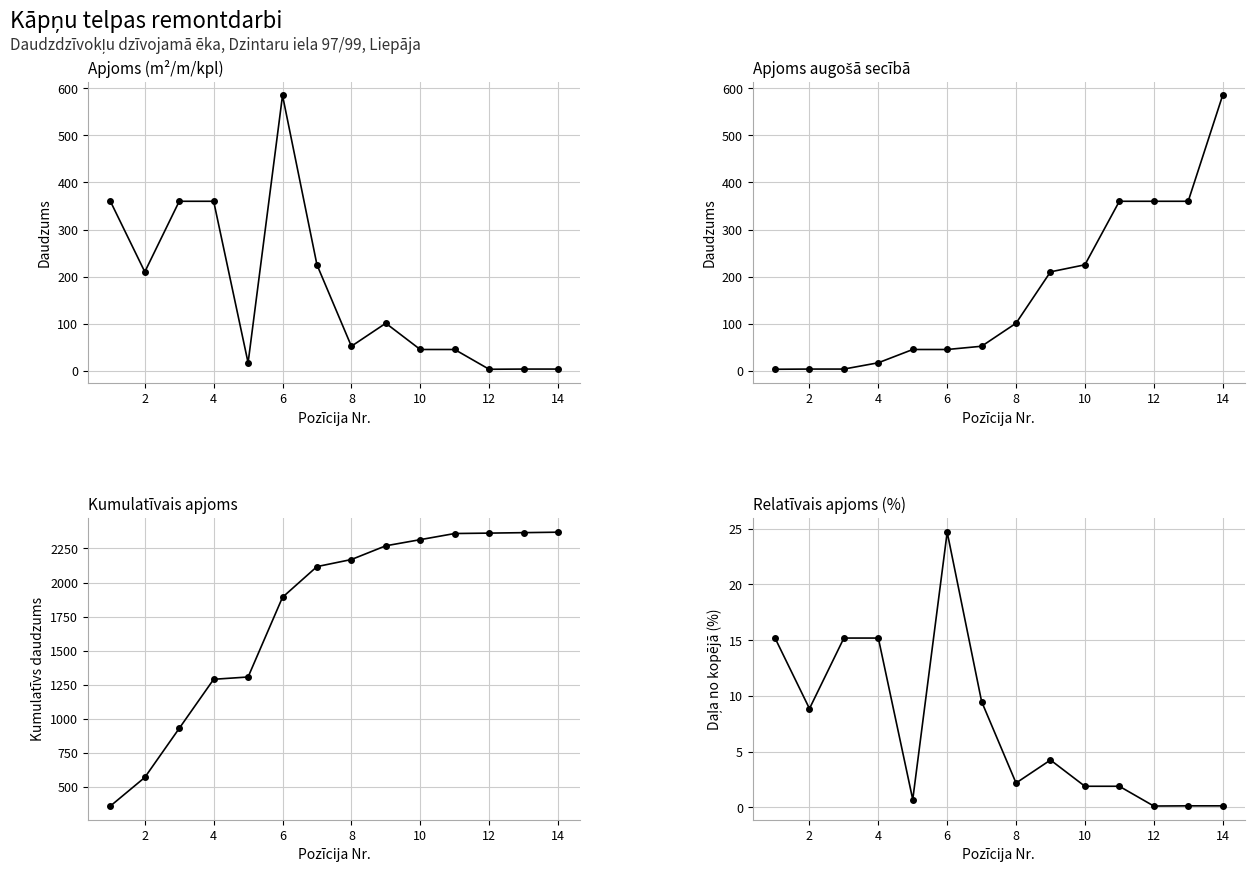

What is the sum of all Relatīvais apjoms values?

100.0